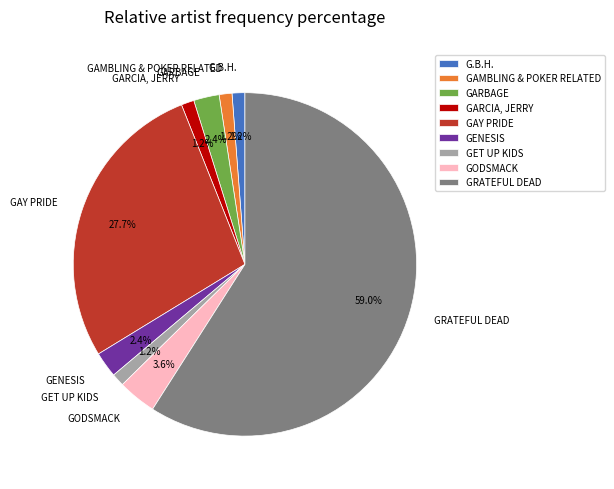

Is it true that GARBAGE is 2% of the pie?

True